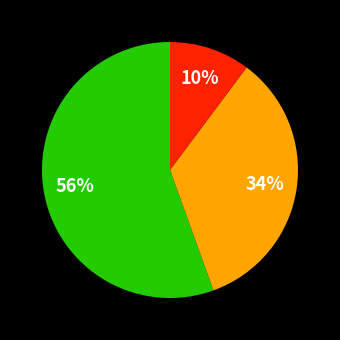

To the nearest percent, what is the average slice percentage?

33%